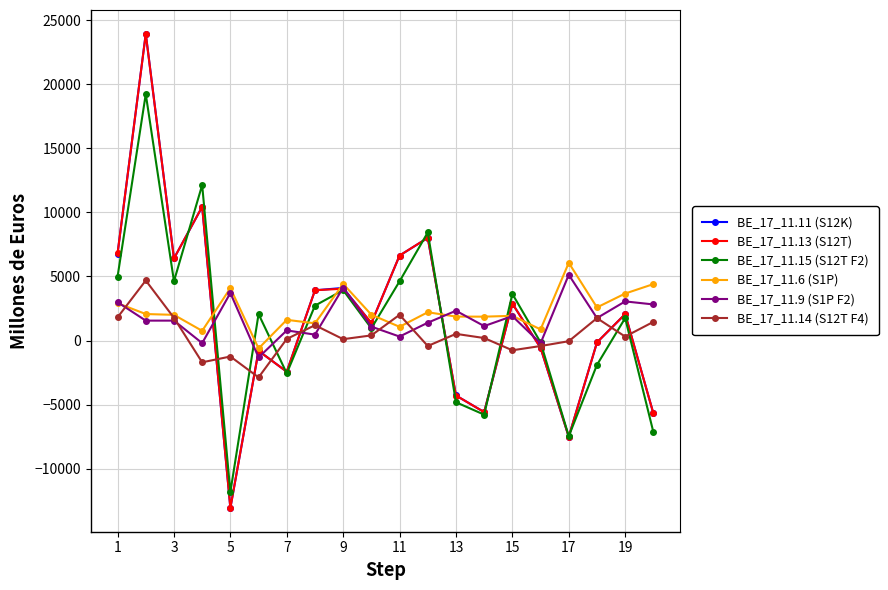

Which series has the largest range (max minus min)?

BE_17_11.11 (S12K)